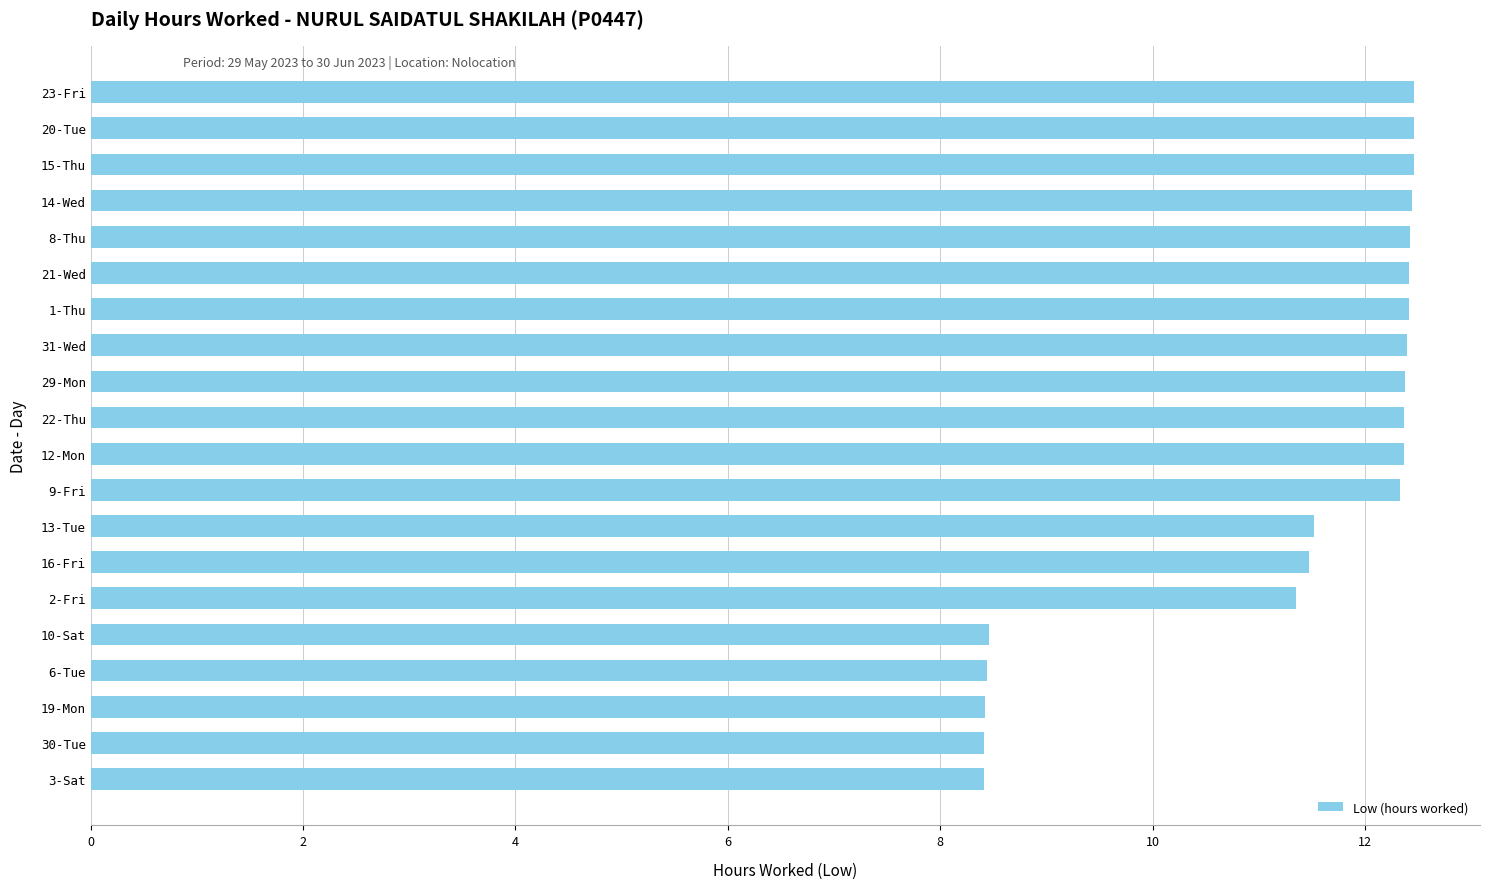

What is the change in value from 14-Wed to 10-Sat?

-4.0